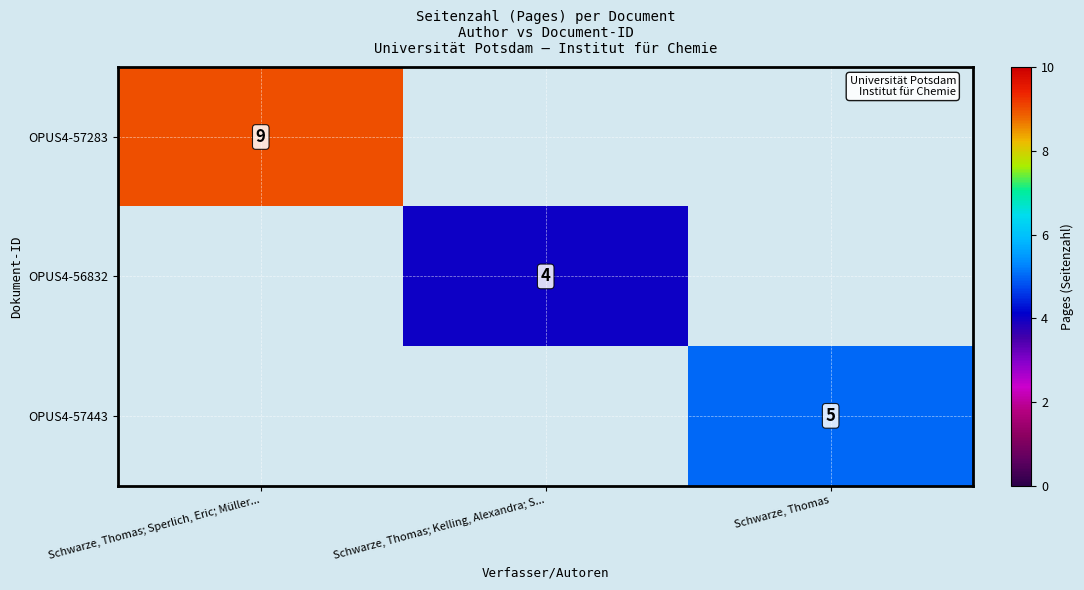

The OPUS4-57443 series shows -3 at Schwarze, Thomas; Kelling, Alexandra; S.... True or false?

False